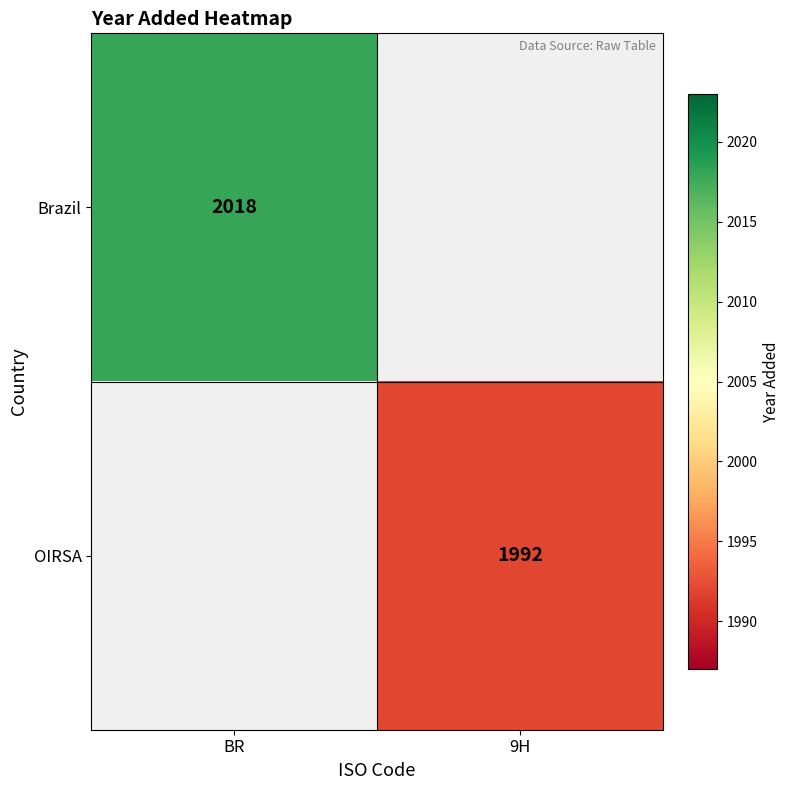

Is it true that OIRSA equals 1043 at 9H?

False